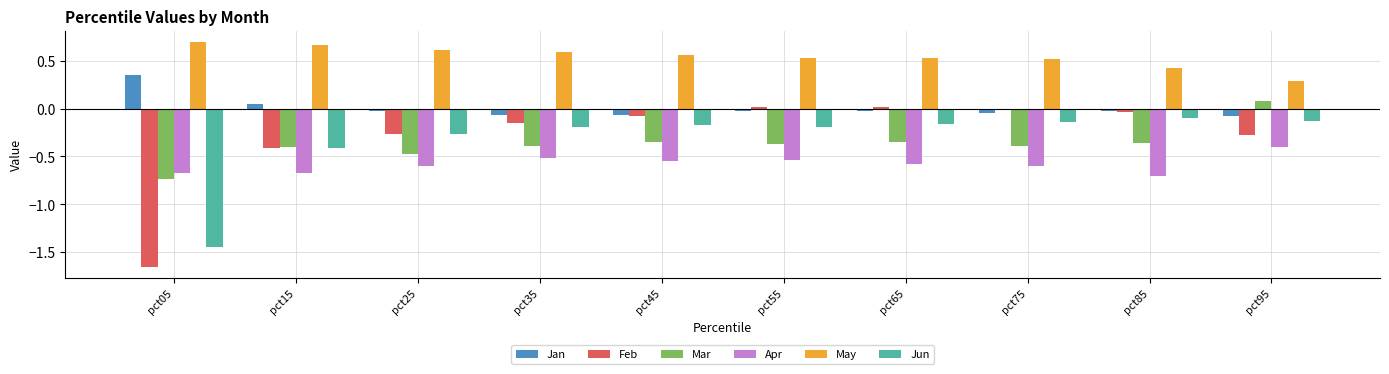

Are the bars grouped side by side (vs. stacked)?

Yes